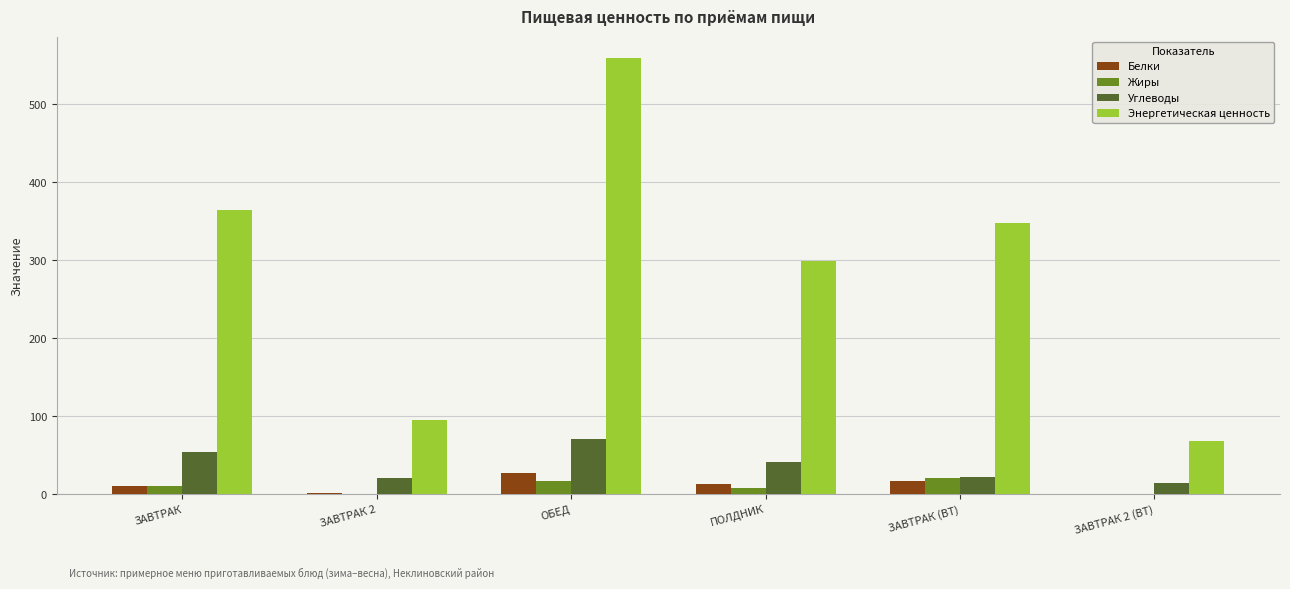

Which category has the highest value across all series?

ОБЕД